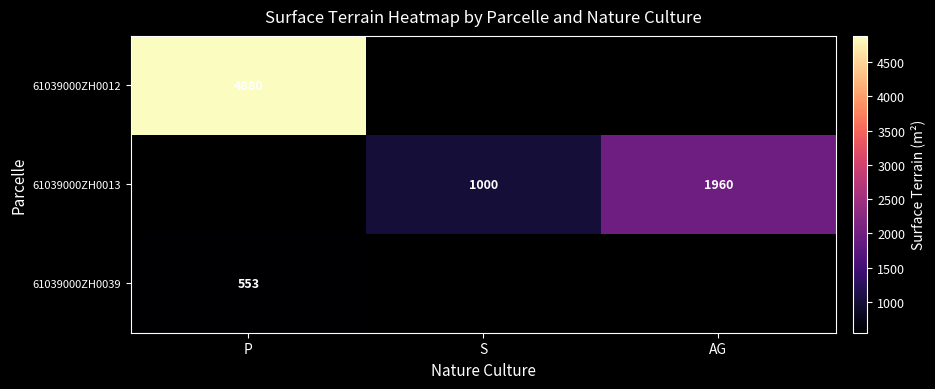

The 61039000ZH0012 series shows 4880 at P. True or false?

True